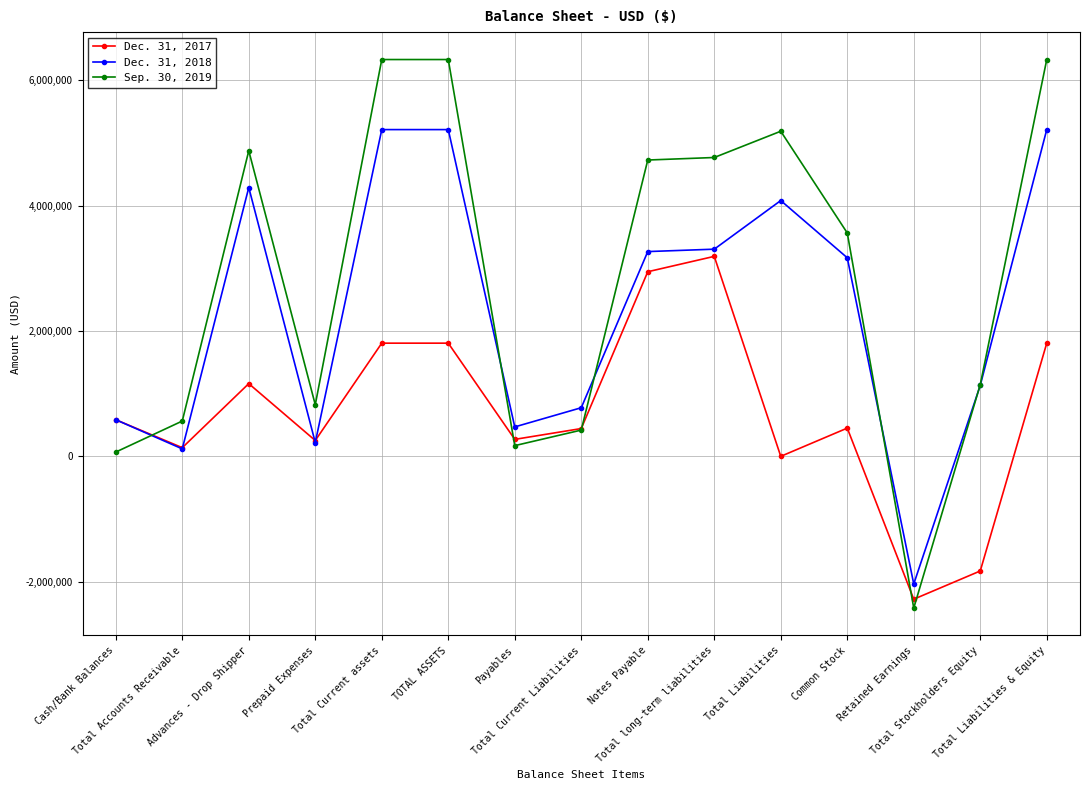

True or false: Sep. 30, 2019 has more than 1 points higher than both neighbors.

True